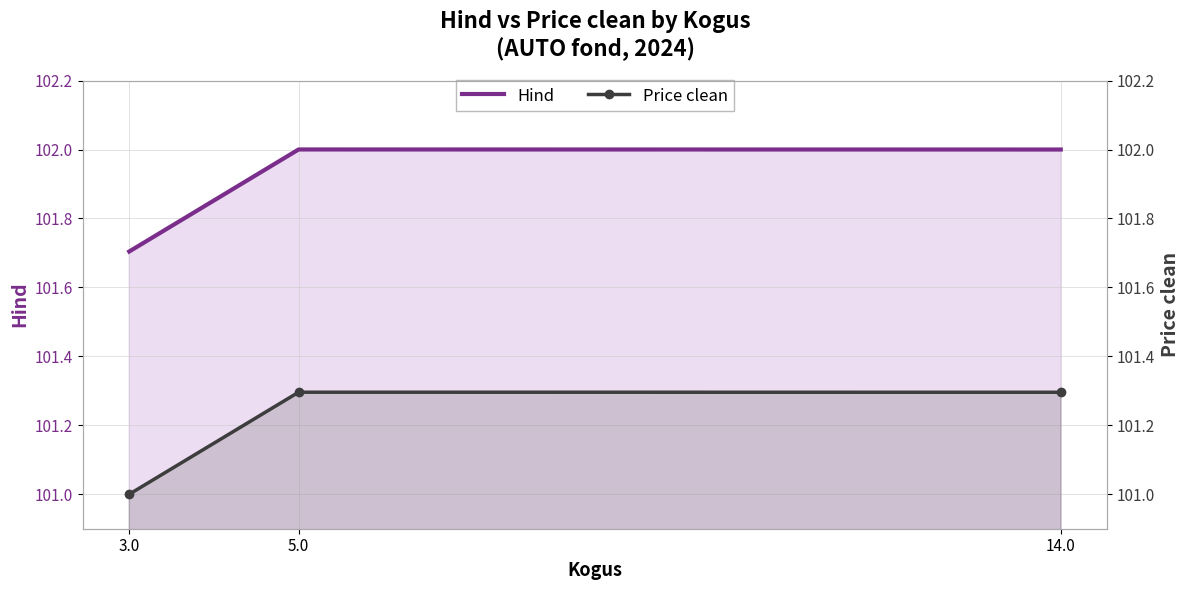

Between 5.0 and 14.0, which series saw the biggest shift?

Hind